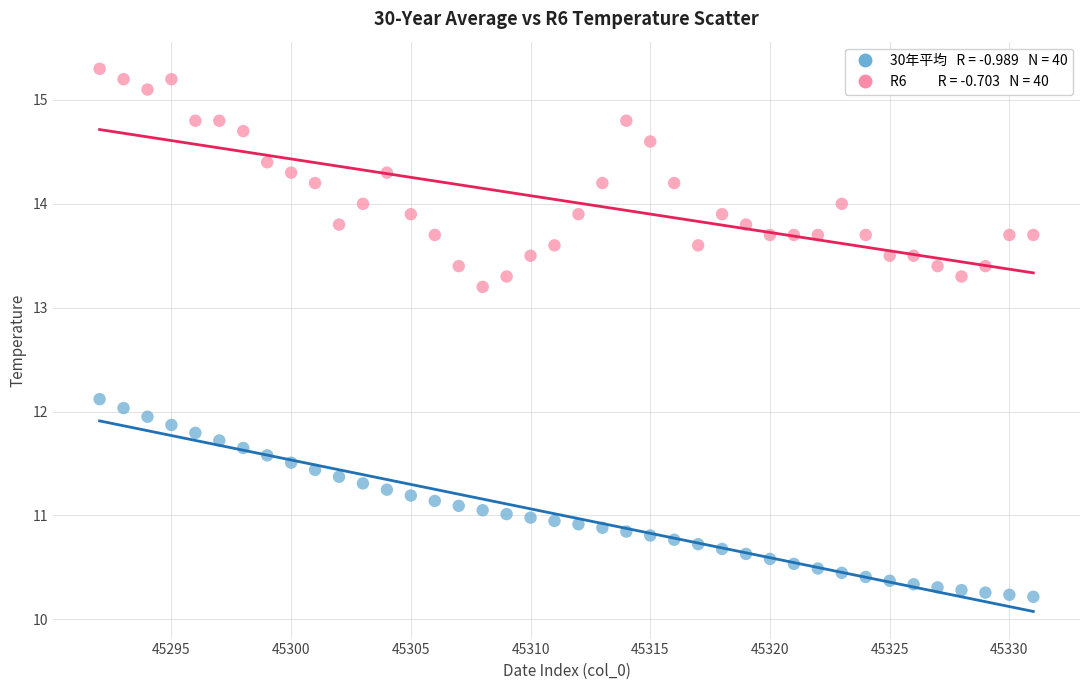

Across all data points, what is the range of Y values (max minus min)?

5.1